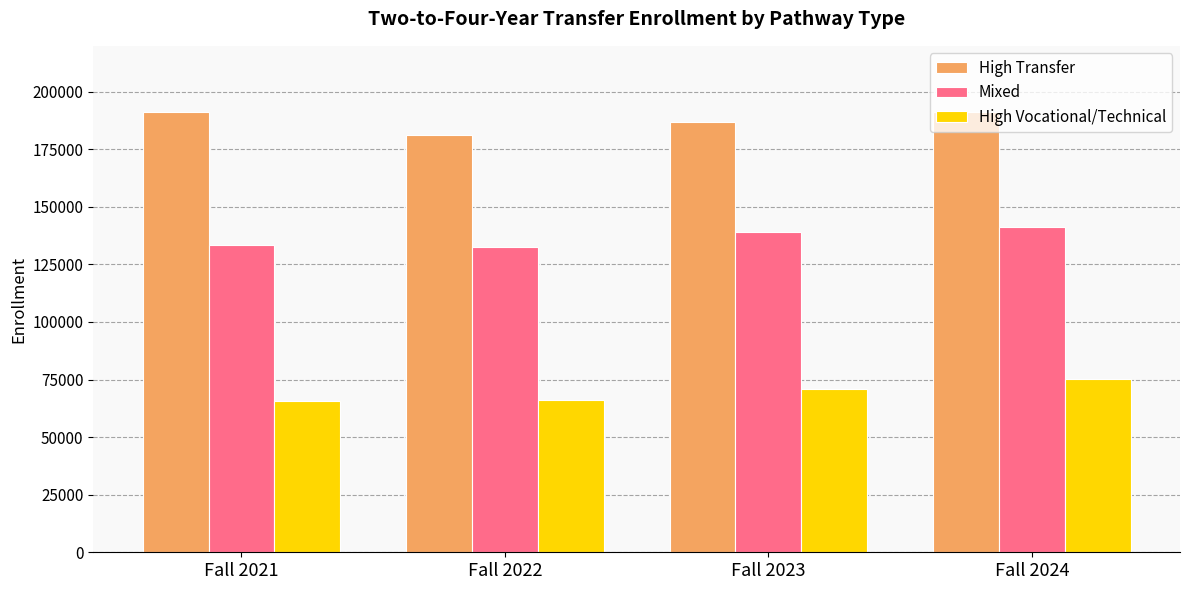

How many bars are there in total?

12